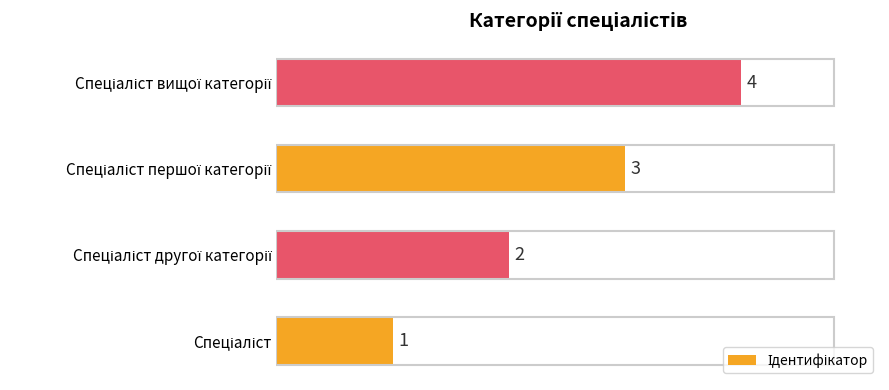

Are the bars grouped side by side (vs. stacked)?

No